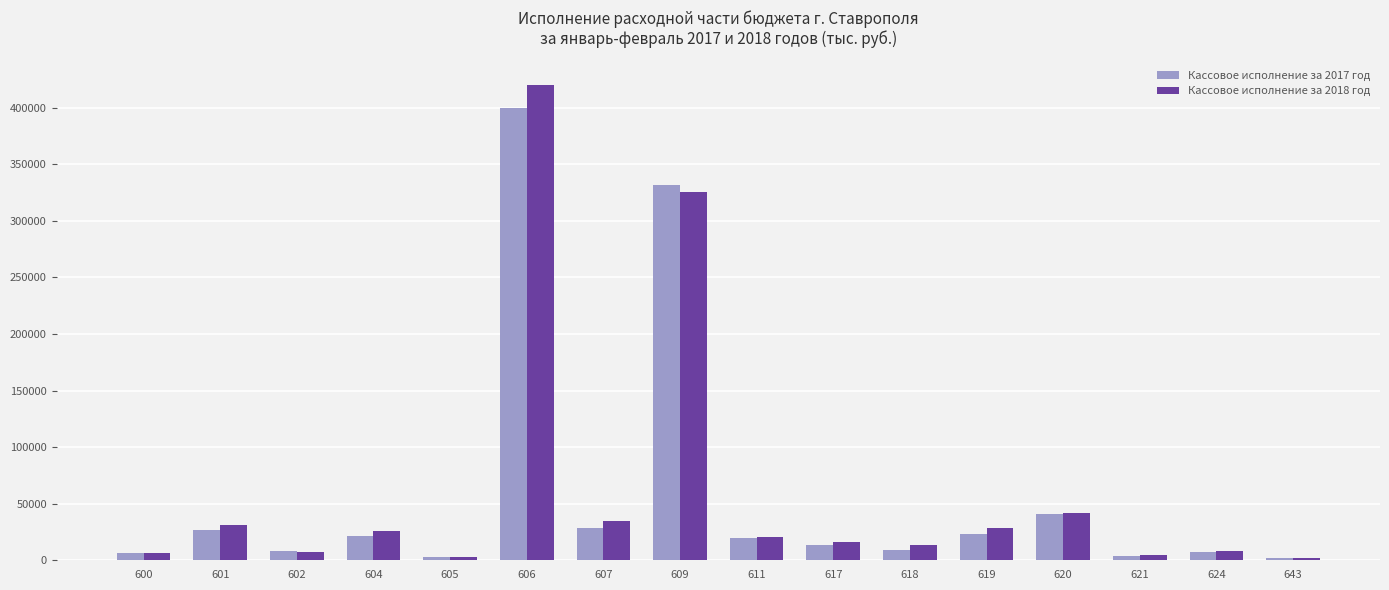

True or false: Кассовое исполнение за 2017 год has a value of 331620 at 609.

True